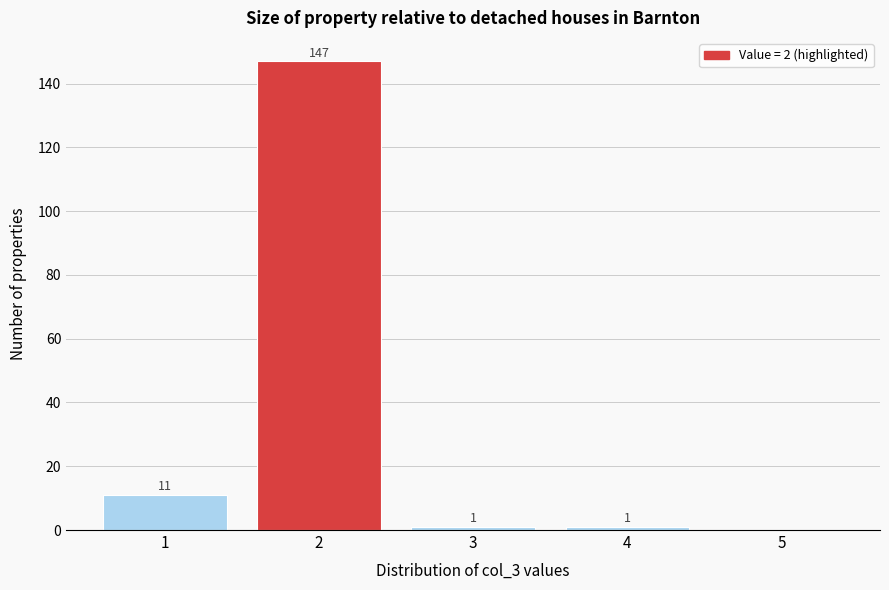

Reading left to right, extract all data points from this chart.

1=11	2=147	3=1	4=1	5=0